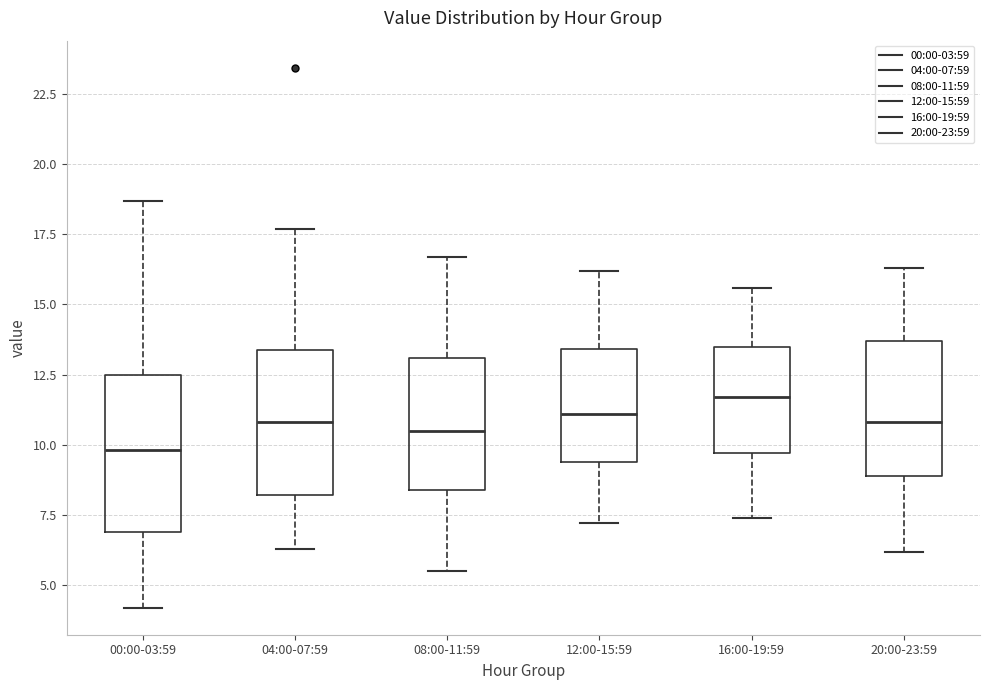

Reading left to right, transcribe this box plot: for each box, give where its median line is, the range the box spans, and where its two whiskers end, as read against the y-axis. The values are not printed on the chart, so give them approximately, as read against the axis.

00:00-03:59: median 10.0, box 7.0 to 12.5, whiskers 4.0 to 18.5
04:00-07:59: median 11.0, box 8.0 to 13.5, whiskers 6.5 to 17.5
08:00-11:59: median 10.5, box 8.5 to 13.0, whiskers 5.5 to 16.5
12:00-15:59: median 11.0, box 9.5 to 13.5, whiskers 7.0 to 16.0
16:00-19:59: median 11.5, box 9.5 to 13.5, whiskers 7.5 to 15.5
20:00-23:59: median 11.0, box 9.0 to 13.5, whiskers 6.0 to 16.5